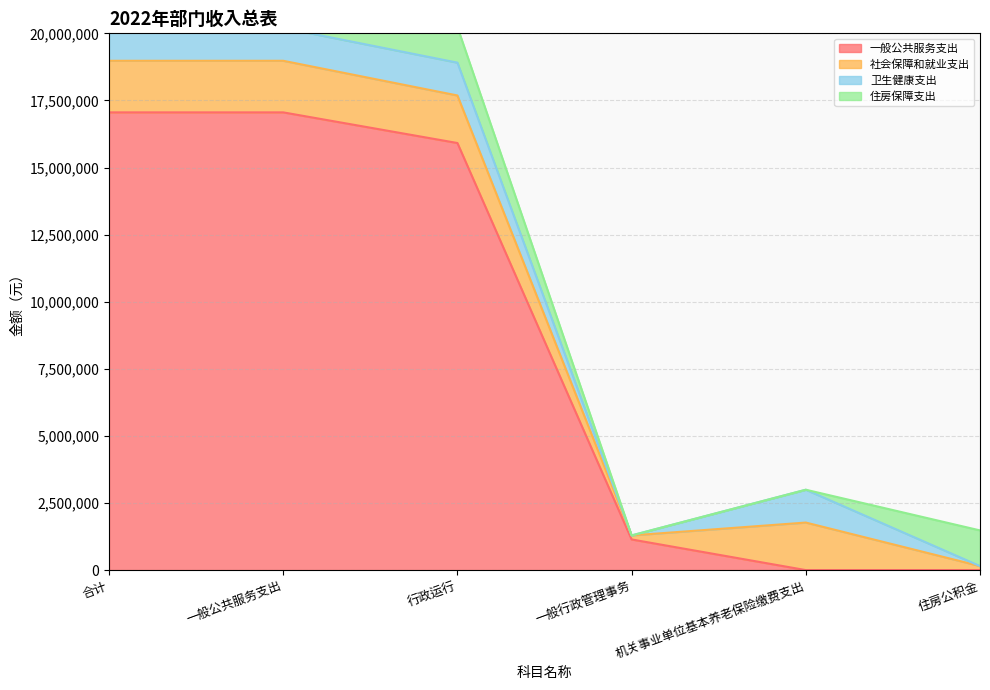

How many interior local valleys does the 社会保障和就业支出 series have?

1